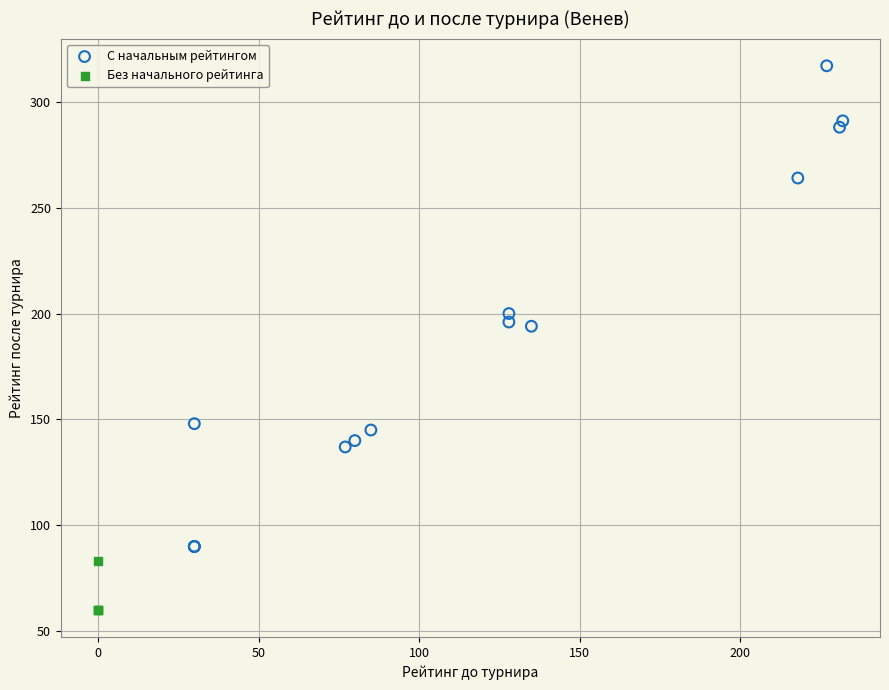

Which series has the largest Y range (max minus min)?

С начальным рейтингом